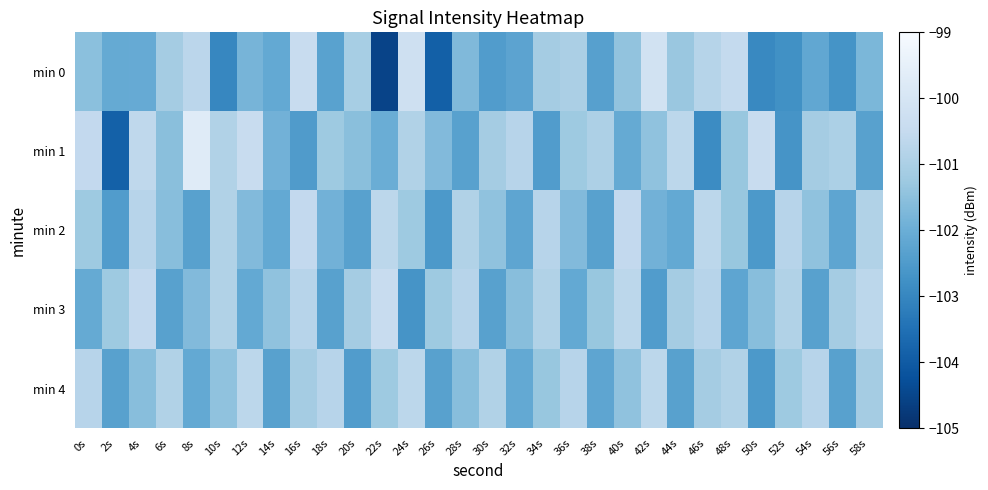

Reading left to right, extract all data points from this chart.

min 0: 0s=-101.5	2s=-102.1	4s=-102.1	6s=-101.1	8s=-100.7	10s=-103.0	12s=-101.8	14s=-102.1	16s=-100.4	18s=-102.3	20s=-101.1	22s=-104.5	24s=-100.2	26s=-103.9	28s=-101.7	30s=-102.5	32s=-102.3	34s=-101.1	36s=-101.0	38s=-102.4	40s=-101.4	42s=-100.2	44s=-101.3	46s=-100.8	48s=-100.5	50s=-102.9	52s=-102.8	54s=-102.2	56s=-102.7	58s=-101.8
min 1: 0s=-100.6	2s=-103.9	4s=-100.6	6s=-101.5	8s=-99.7	10s=-100.9	12s=-100.4	14s=-101.9	16s=-102.5	18s=-101.2	20s=-101.5	22s=-102.0	24s=-100.9	26s=-101.7	28s=-102.3	30s=-101.1	32s=-100.8	34s=-102.5	36s=-101.2	38s=-101.0	40s=-102.1	42s=-101.4	44s=-100.7	46s=-102.9	48s=-101.3	50s=-100.5	52s=-102.7	54s=-101.1	56s=-101.0	58s=-102.3
min 2: 0s=-101.2	2s=-102.5	4s=-100.8	6s=-101.6	8s=-102.3	10s=-100.9	12s=-101.7	14s=-102.1	16s=-100.6	18s=-101.9	20s=-102.3	22s=-100.7	24s=-101.2	26s=-102.6	28s=-100.9	30s=-101.5	32s=-102.2	34s=-100.8	36s=-101.7	38s=-102.3	40s=-100.6	42s=-101.9	44s=-102.1	46s=-100.7	48s=-101.3	50s=-102.6	52s=-100.8	54s=-101.5	56s=-102.2	58s=-100.9
min 3: 0s=-102.1	2s=-101.2	4s=-100.6	6s=-102.3	8s=-101.7	10s=-100.9	12s=-102.1	14s=-101.5	16s=-100.8	18s=-102.3	20s=-101.1	22s=-100.5	24s=-102.7	26s=-101.2	28s=-100.8	30s=-102.3	32s=-101.6	34s=-100.9	36s=-102.1	38s=-101.3	40s=-100.7	42s=-102.5	44s=-101.1	46s=-100.8	48s=-102.2	50s=-101.6	52s=-100.9	54s=-102.3	56s=-101.1	58s=-100.7
min 4: 0s=-100.8	2s=-102.3	4s=-101.6	6s=-100.9	8s=-102.1	10s=-101.5	12s=-100.7	14s=-102.3	16s=-101.1	18s=-100.8	20s=-102.5	22s=-101.2	24s=-100.7	26s=-102.3	28s=-101.6	30s=-100.9	32s=-102.1	34s=-101.3	36s=-100.8	38s=-102.2	40s=-101.5	42s=-100.7	44s=-102.3	46s=-101.1	48s=-100.9	50s=-102.6	52s=-101.2	54s=-100.8	56s=-102.3	58s=-101.1